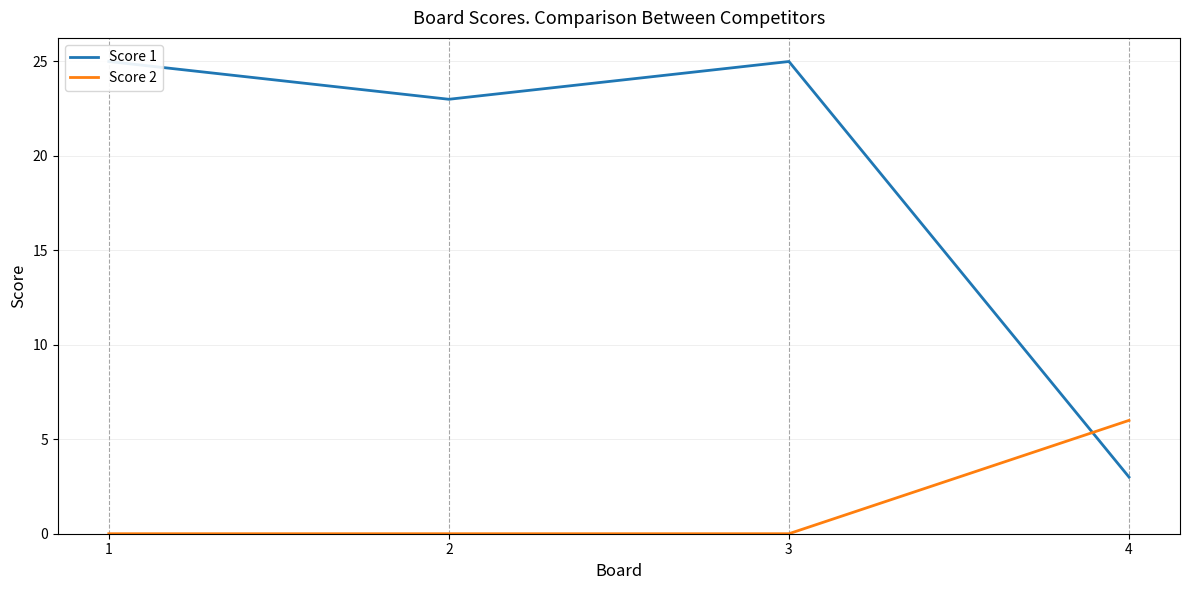

At which category is the sum across all series the highest?

1